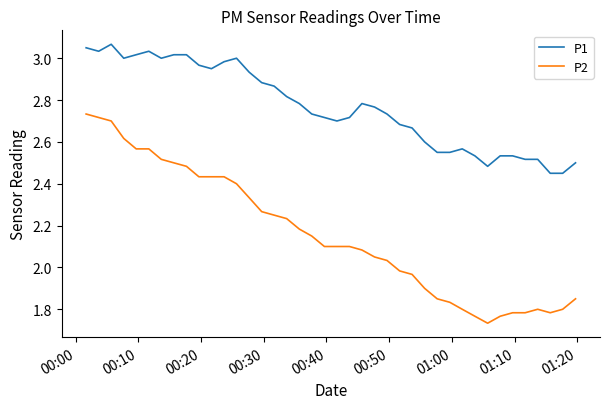

Does the chart have visible grid lines?

No